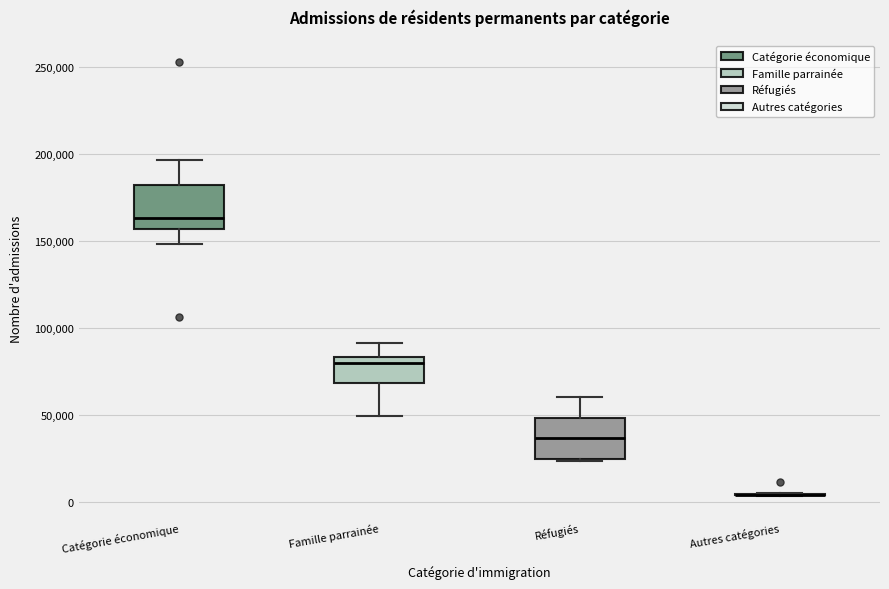

Reading left to right, transcribe this box plot: for each box, give where its median line is, the range the box spans, and where its two whiskers end, as read against the y-axis. The values are not printed on the chart, so give them approximately, as read against the axis.

Catégorie économique: median 165000, box 155000 to 180000, whiskers 150000 to 195000
Famille parrainée: median 80000, box 70000 to 85000, whiskers 50000 to 90000
Réfugiés: median 35000, box 25000 to 50000, whiskers 25000 to 60000
Autres catégories: box collapsed to a line at 5000, whiskers 5000 to 5000